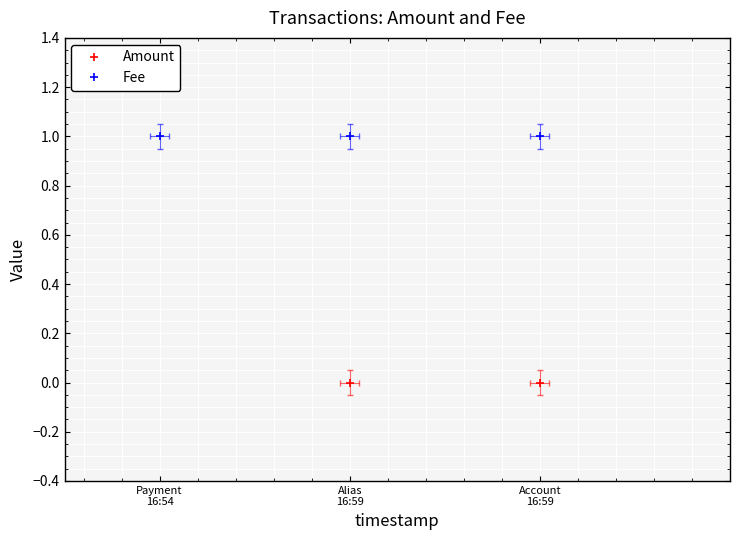

What is the label of the 1st point from the right?

Account
16:59